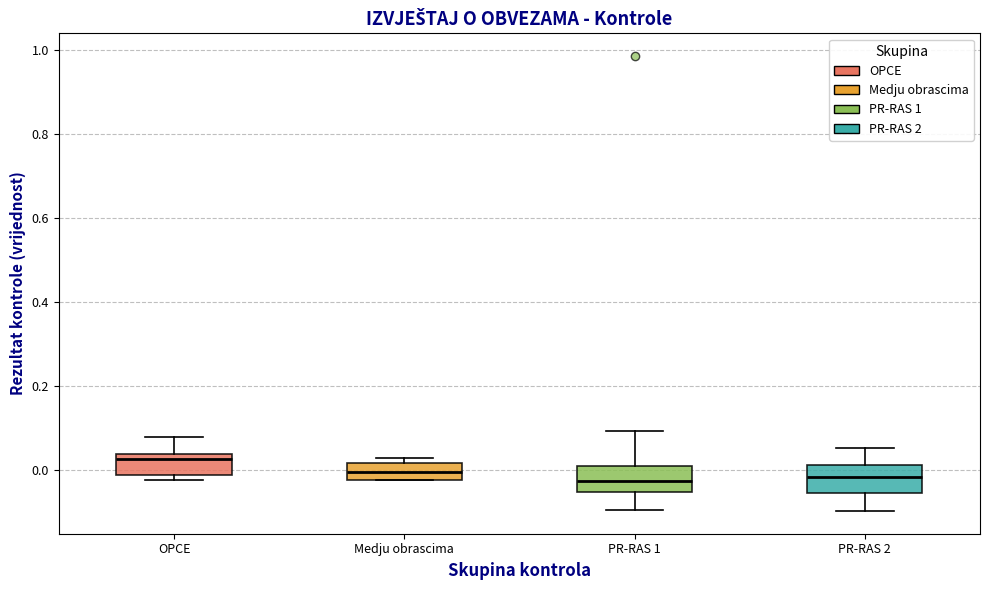

Where is the upper edge of the box for PR-RAS 1 on the y-axis? The values are not printed on the chart, so give them approximately, as read against the axis.

0.00